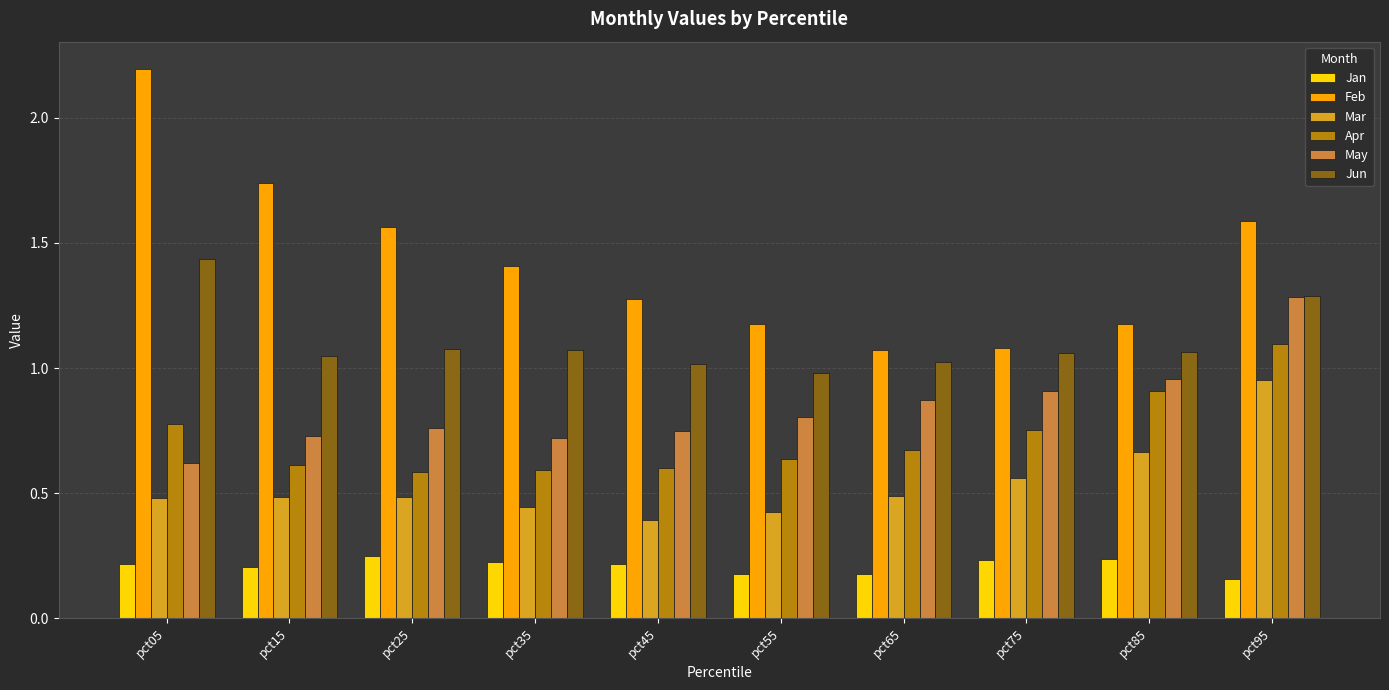

Does the chart contain stacked bars?

No